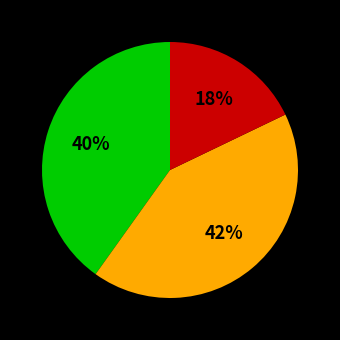

Is there a majority slice in this chart?

No